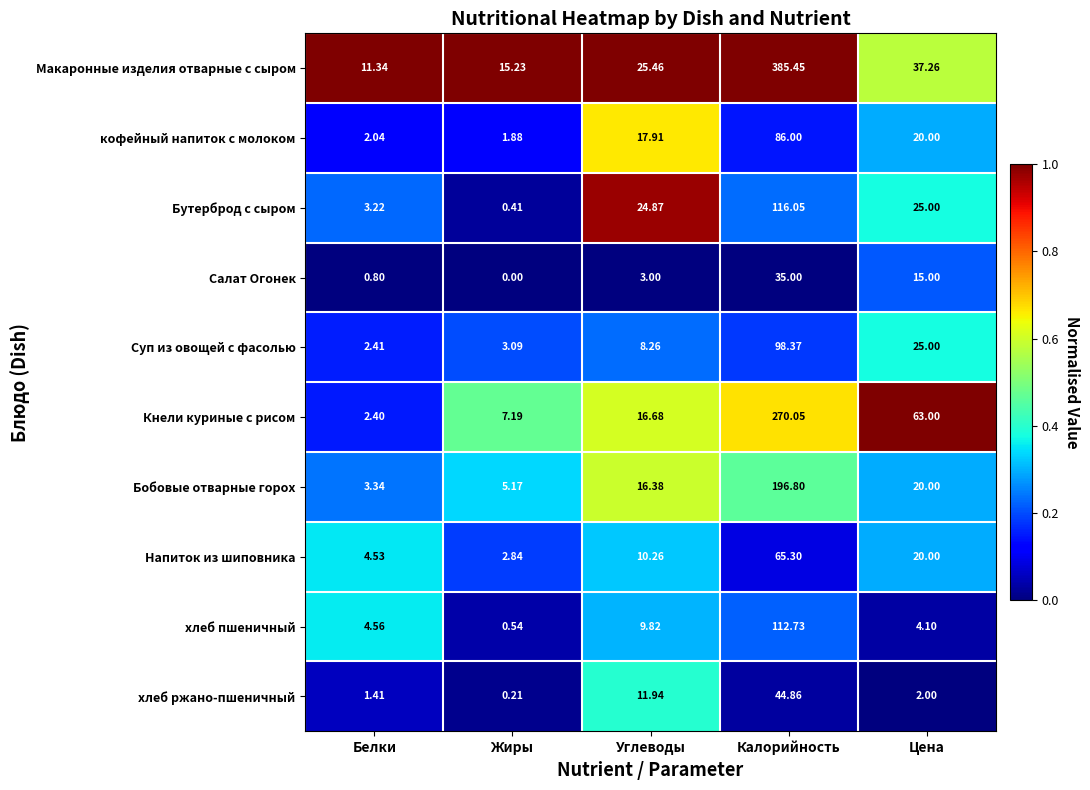

Is the value of Бобовые отварные горох at Белки greater than the value of Суп из овощей с фасолью at Калорийность?

No